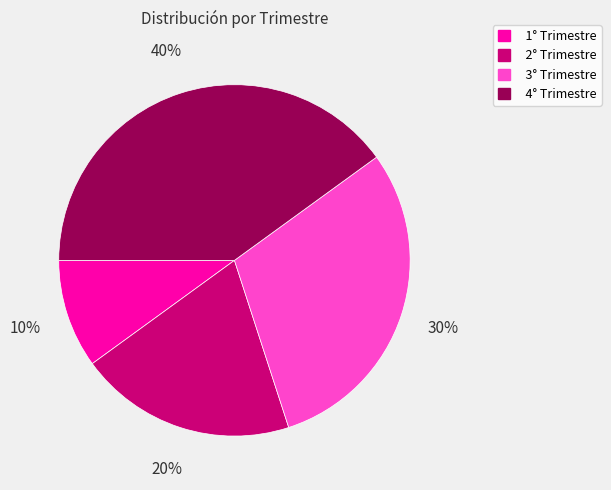

Which slice is the smallest?

1° Trimestre